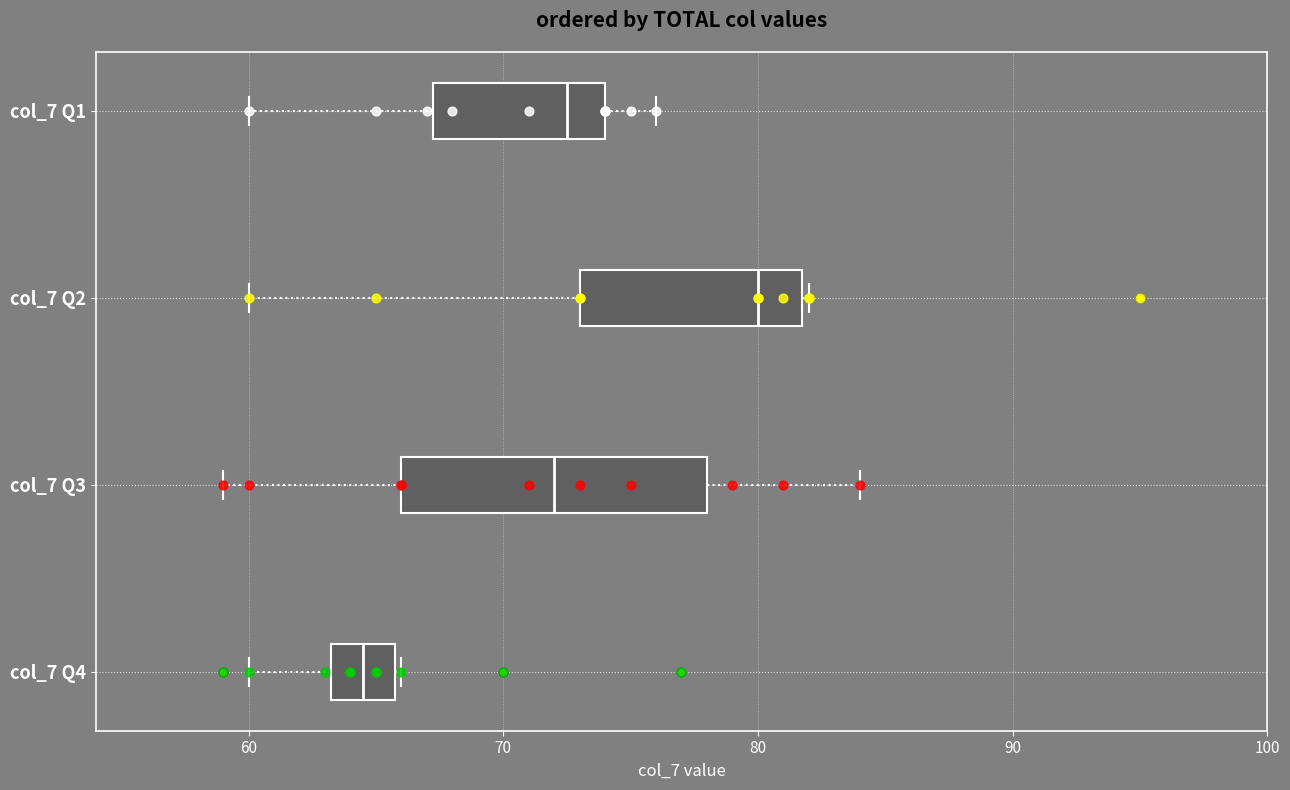

Reading bottom to top, read every box against the x-axis: the position of its median line, the range the box covers, and the ends of its whiskers. The values are not printed on the chart, so give them approximately, as read against the axis.

col_7 Q4: median 65, box 63 to 66, whiskers 60 to 66
col_7 Q3: median 72, box 66 to 78, whiskers 59 to 84
col_7 Q2: median 80, box 73 to 82, whiskers 60 to 82
col_7 Q1: median 73, box 67 to 74, whiskers 60 to 76